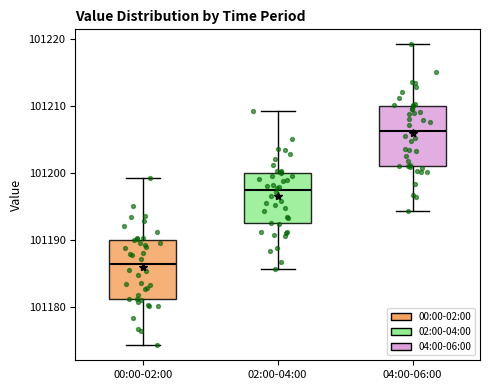

Reading left to right, read every box against the y-axis: the position of its median line, the range the box covers, and the ends of its whiskers. The values are not printed on the chart, so give them approximately, as read against the axis.

00:00-02:00: median 101186, box 101181 to 101190, whiskers 101174 to 101199
02:00-04:00: median 101197, box 101192 to 101200, whiskers 101186 to 101209
04:00-06:00: median 101206, box 101201 to 101210, whiskers 101194 to 101219